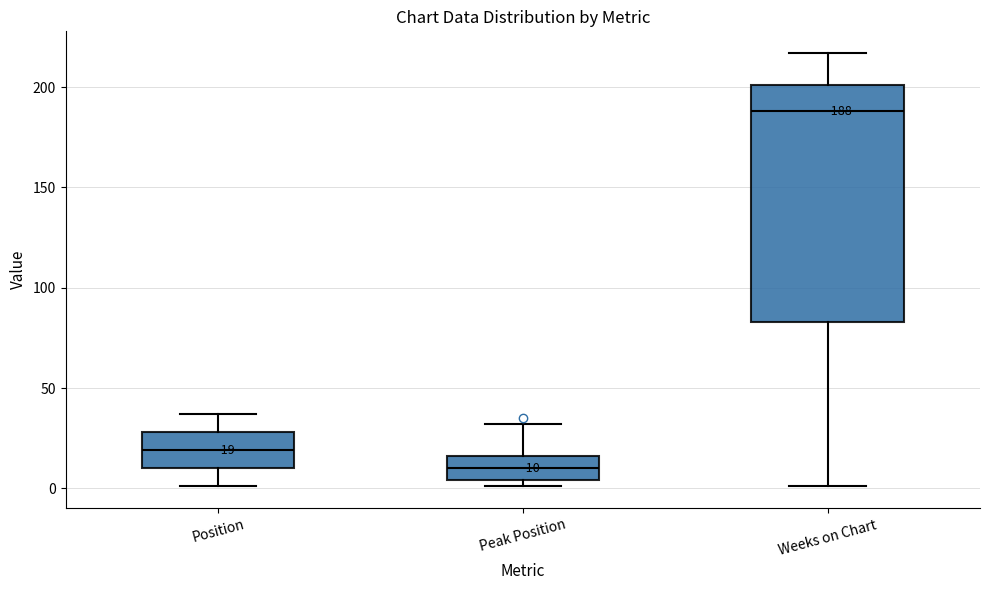

Which box has the highest median line?

Weeks on Chart